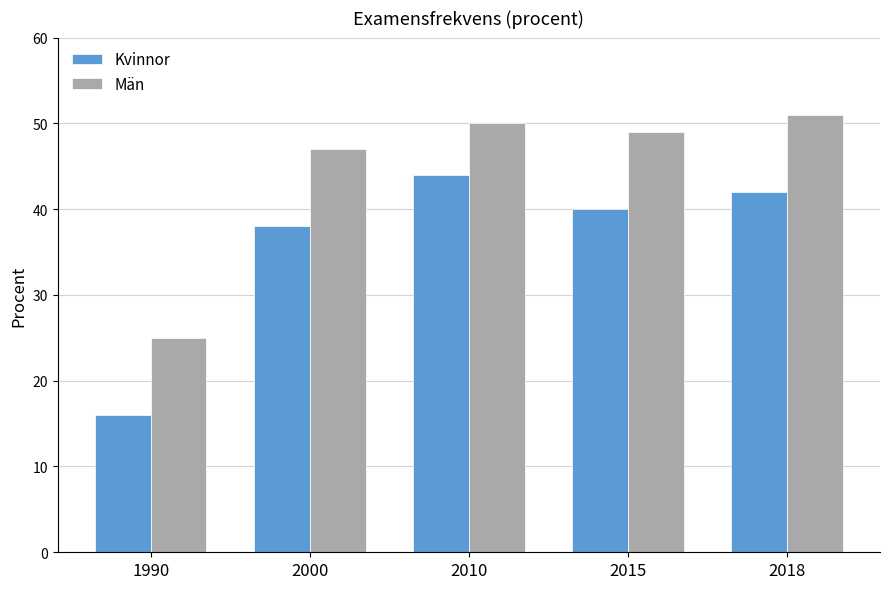

What is the total value across all series at 2000?

85